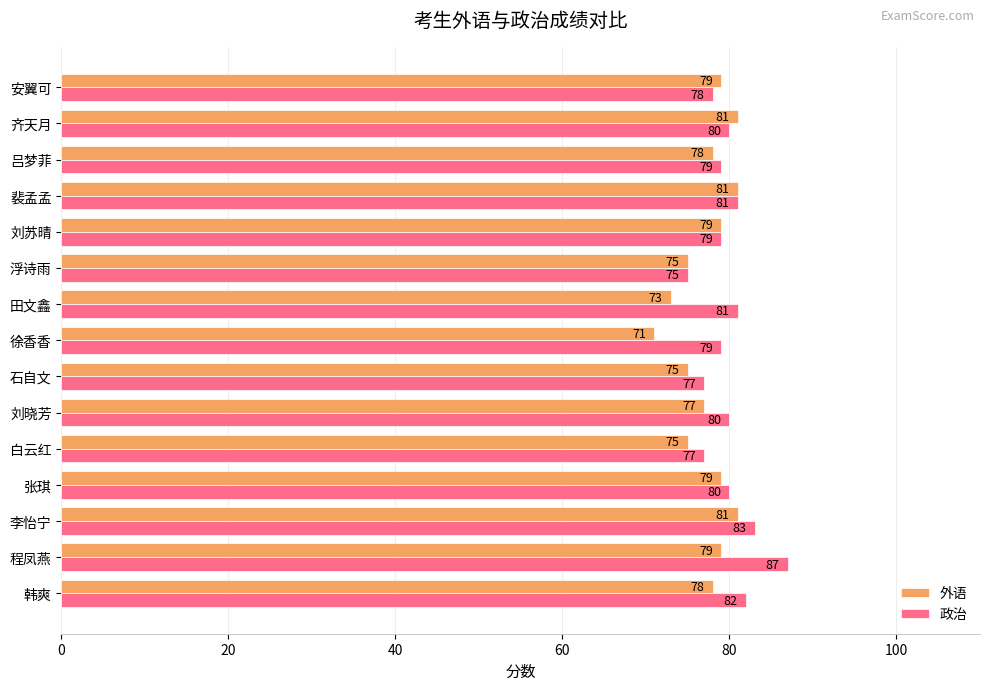

Which series has the largest total across all categories?

政治